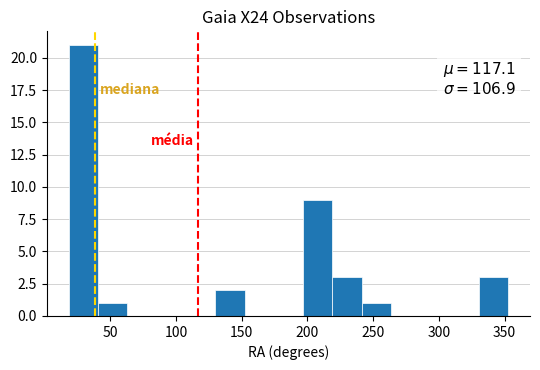

Which range on the x-axis has the tallest bar?

20 to 40